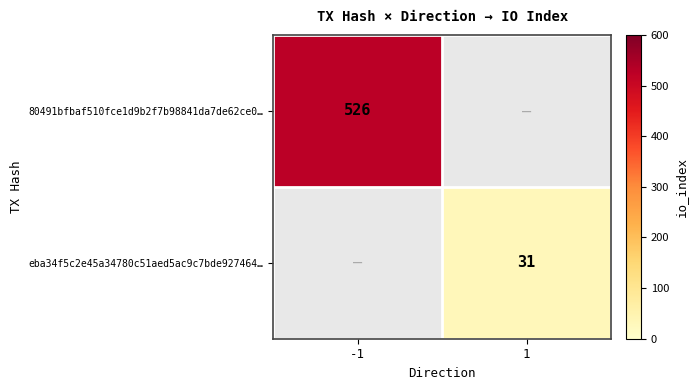

Which category has the highest value across all series?

-1